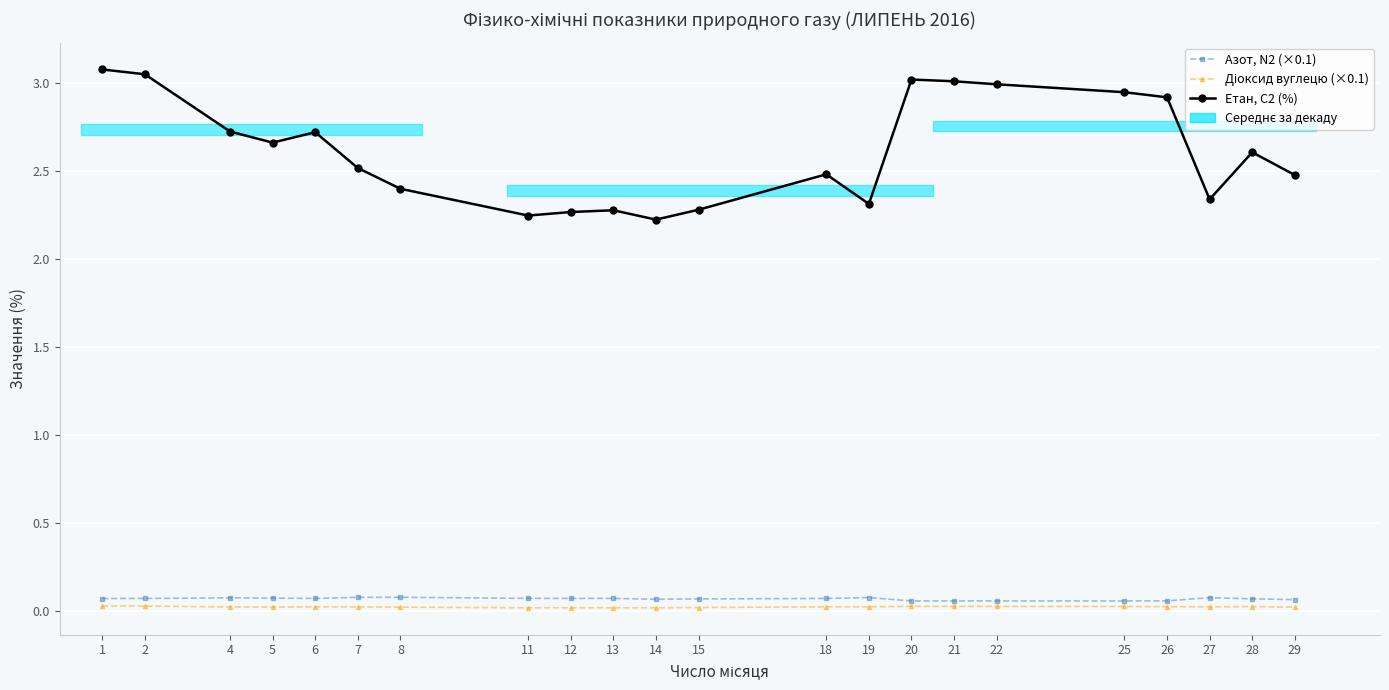

How many lines are shown in the chart?

3